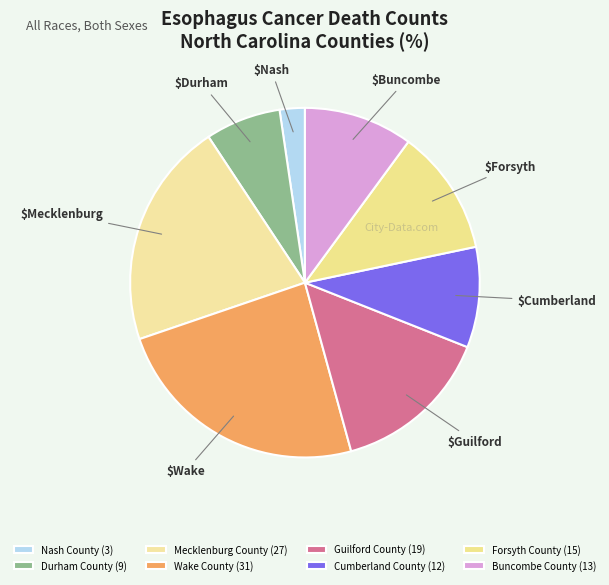

Is Cumberland County the majority of the pie?

No